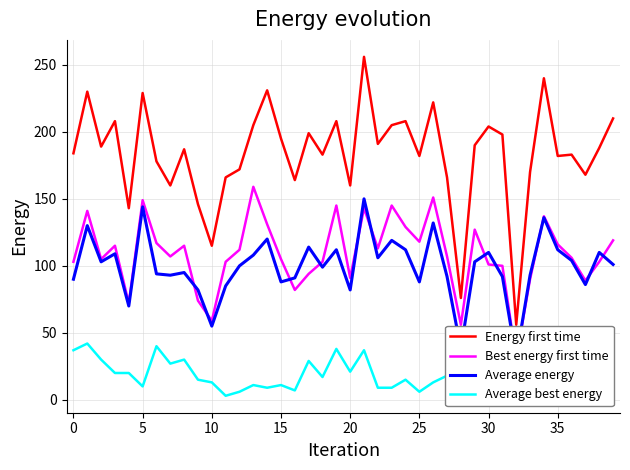

Is the value of col_4 (best first) at 16 greater than the value of col_13 (average) at 20?

No